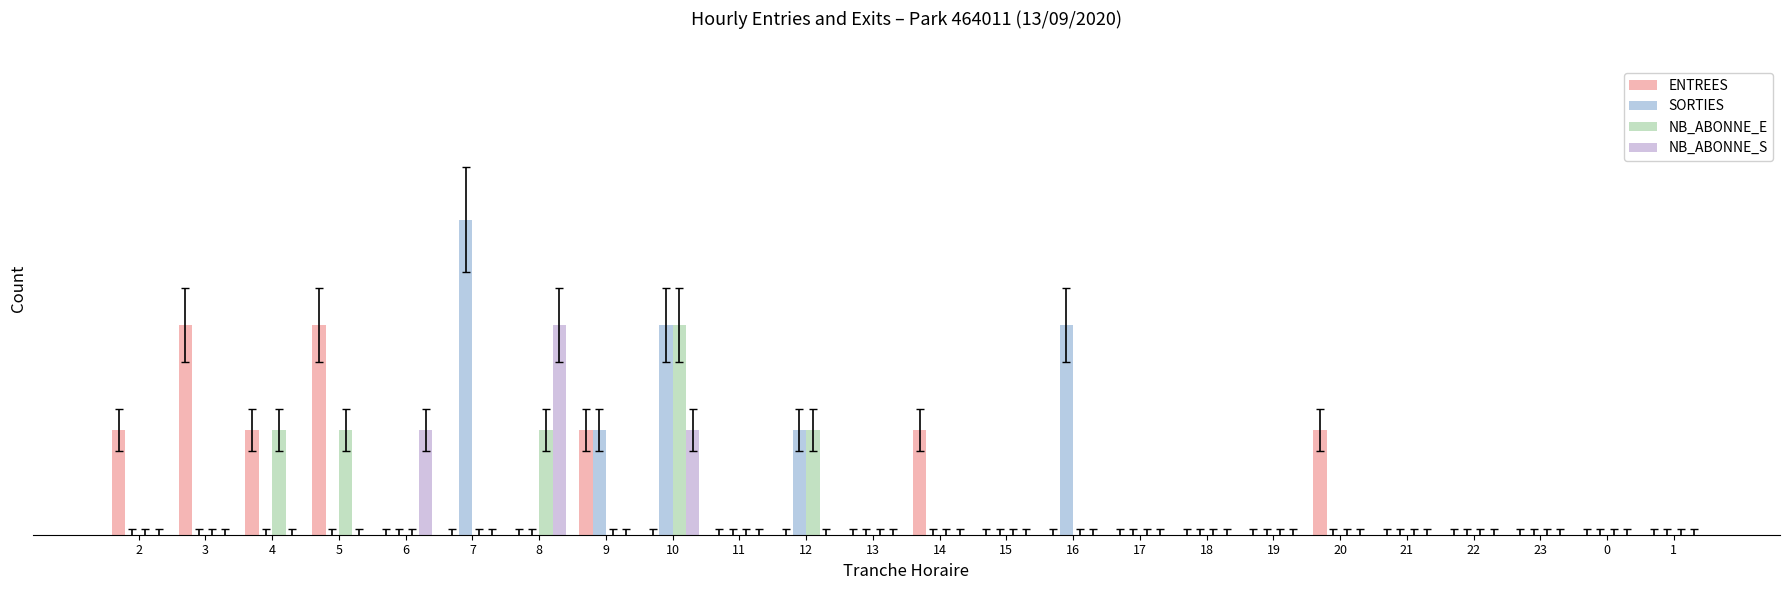

Are the bars grouped side by side (vs. stacked)?

Yes